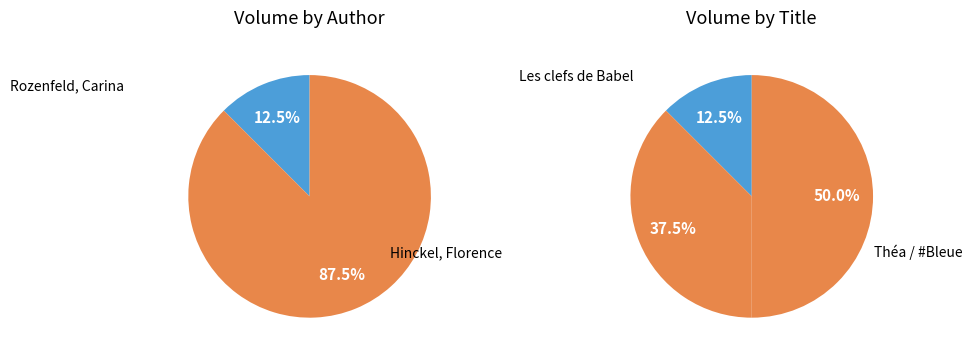

Between Hinckel, Florence (#Bleue) and Rozenfeld, Carina, which is larger?

Hinckel, Florence (#Bleue)